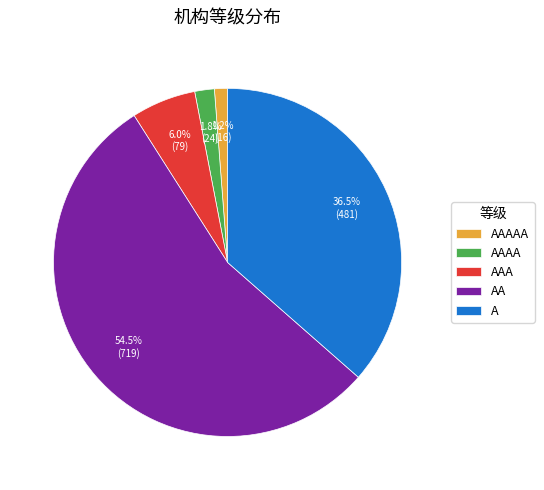

Is there a majority slice in this chart?

Yes